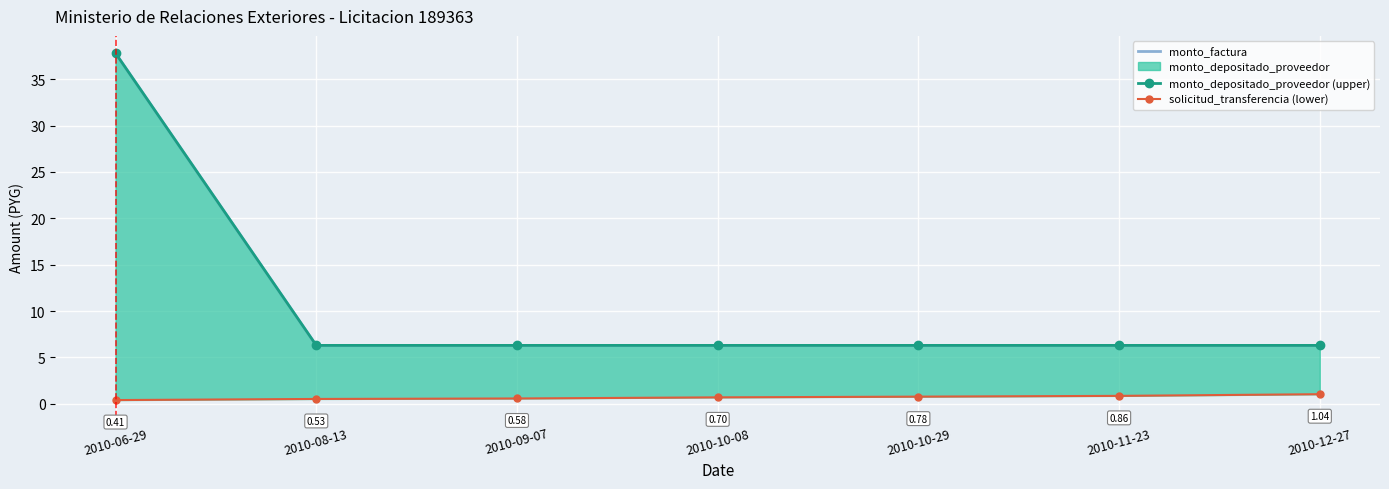

What position from the left is 2010-10-08?

4